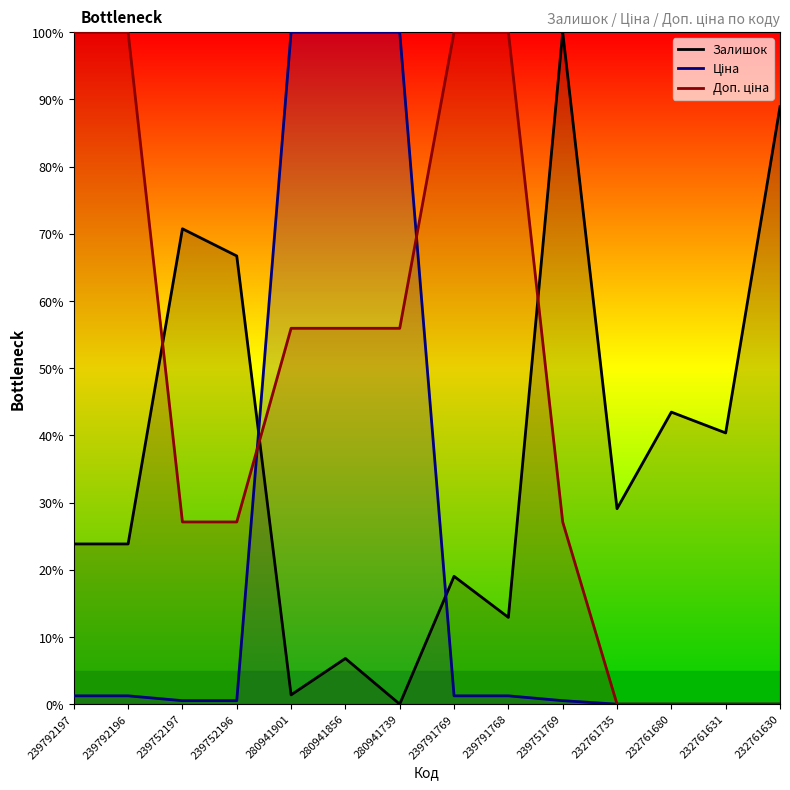

What is the total value across all series at 239792196?

125.1